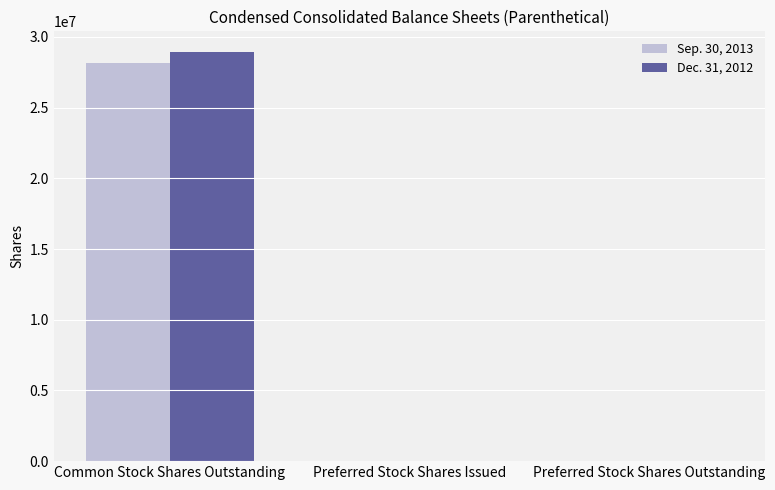

Is the value of Dec. 31, 2012 at Common Stock Shares Outstanding greater than the value of Sep. 30, 2013 at Common Stock Shares Outstanding?

Yes